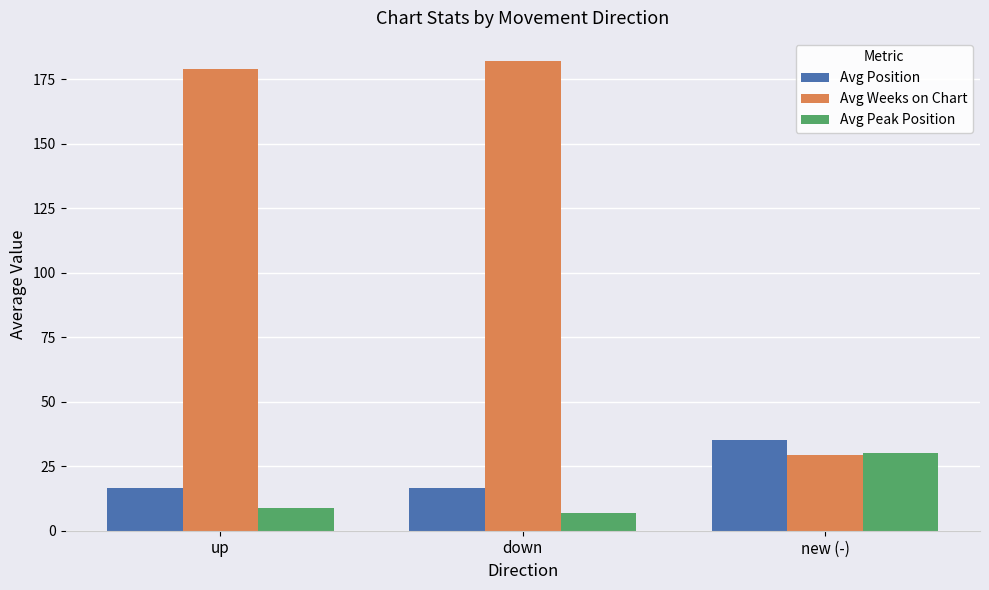

What position from the right is up?

3